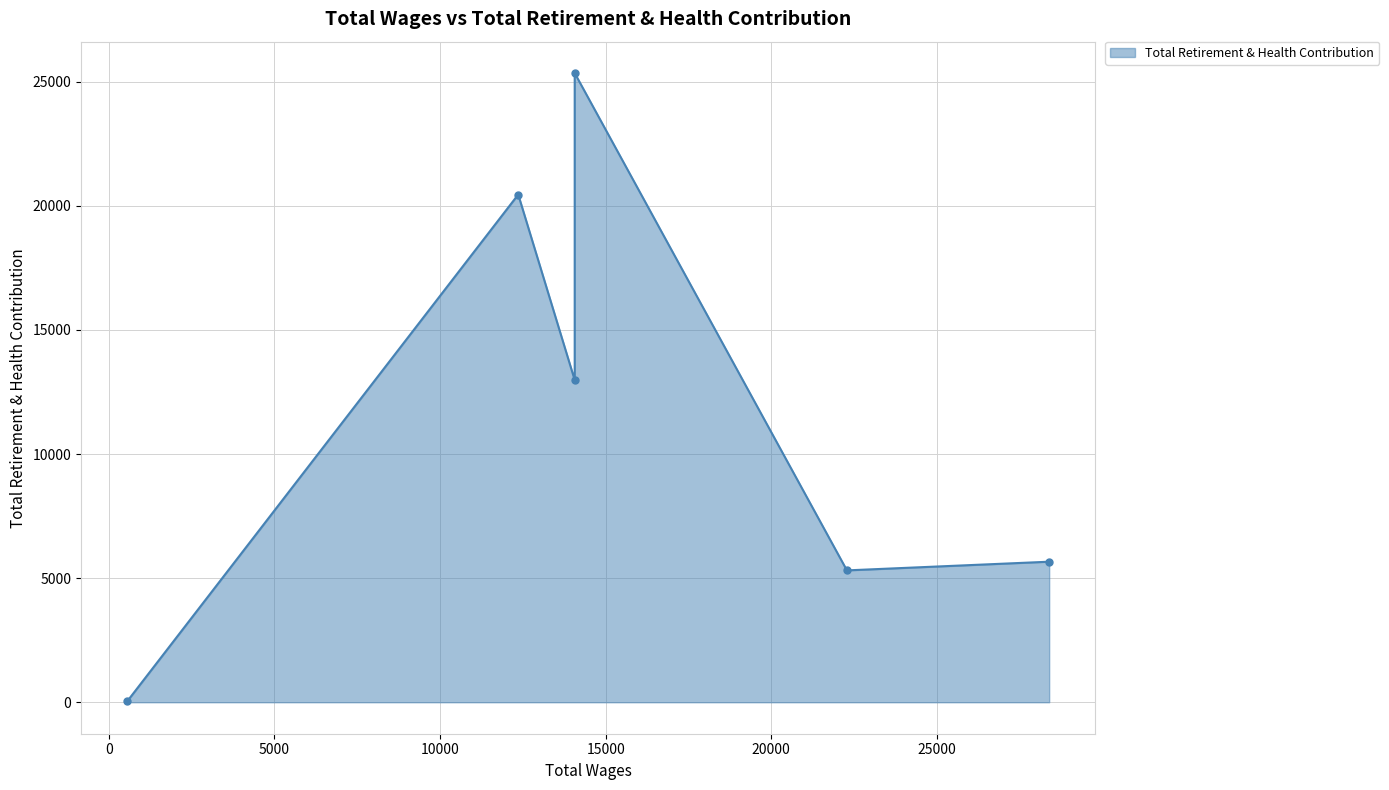

Where is the data nearest to the value 12688?

14066 (Council)